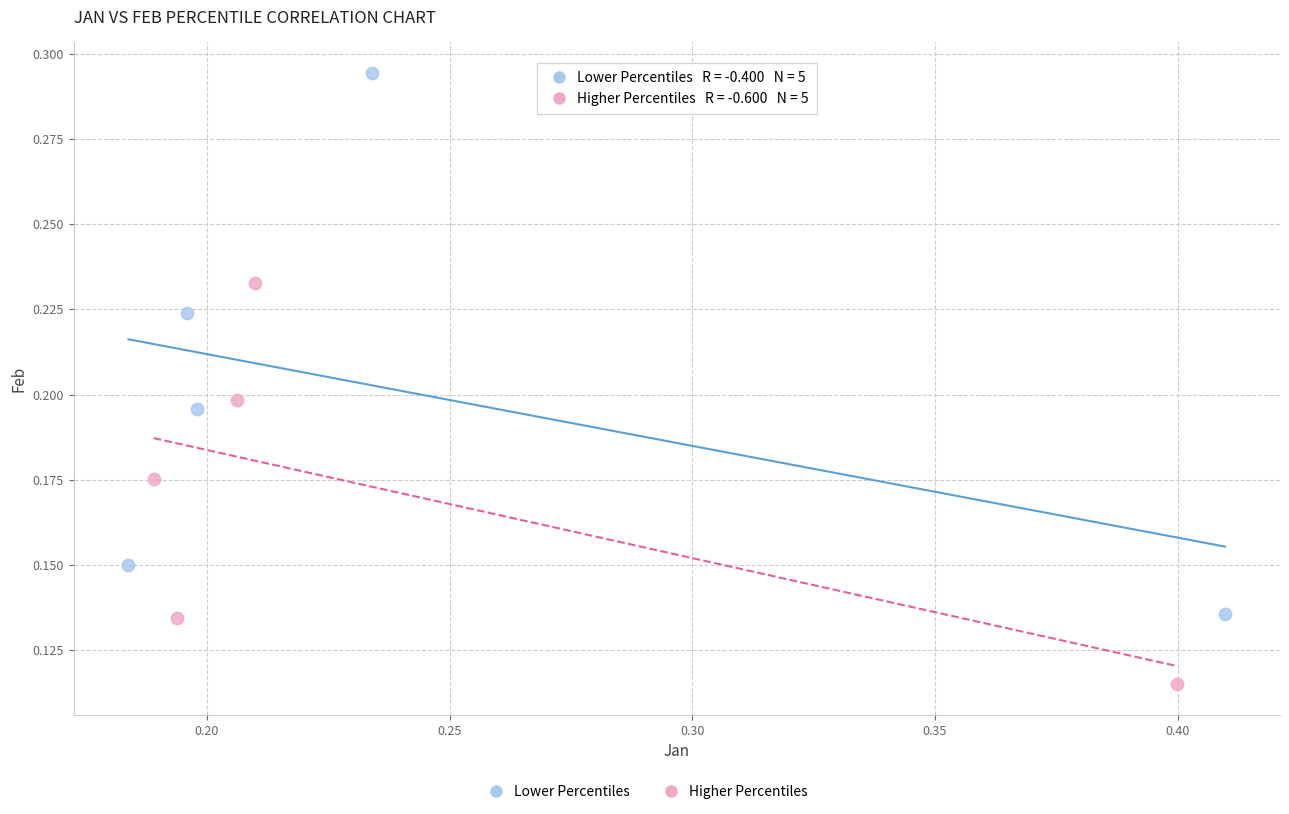

Which series contains the lowest Y value?

Higher Percentiles